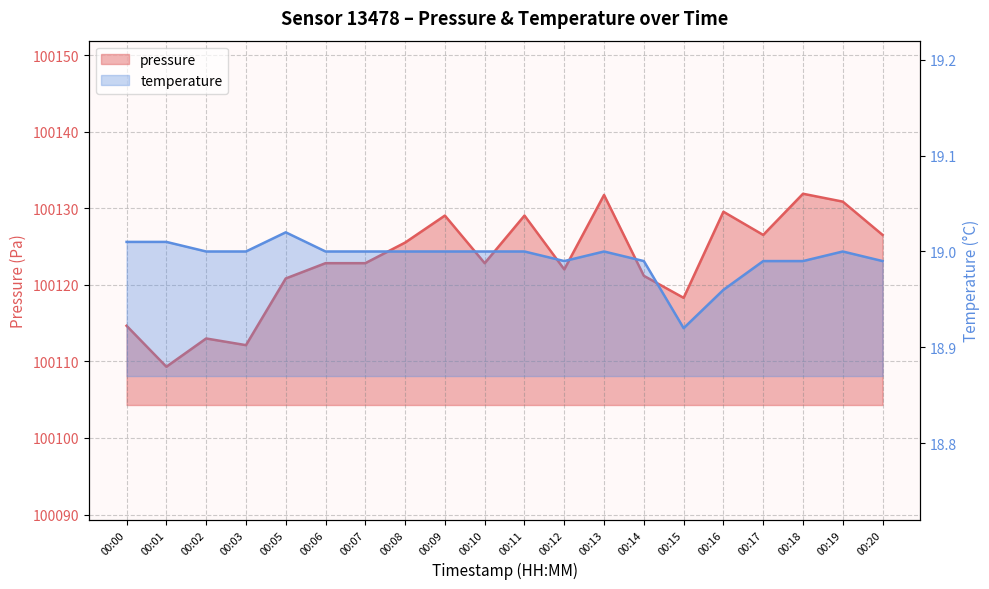

What is the sum of the temperature values at 00:18 and 00:14?

38.0